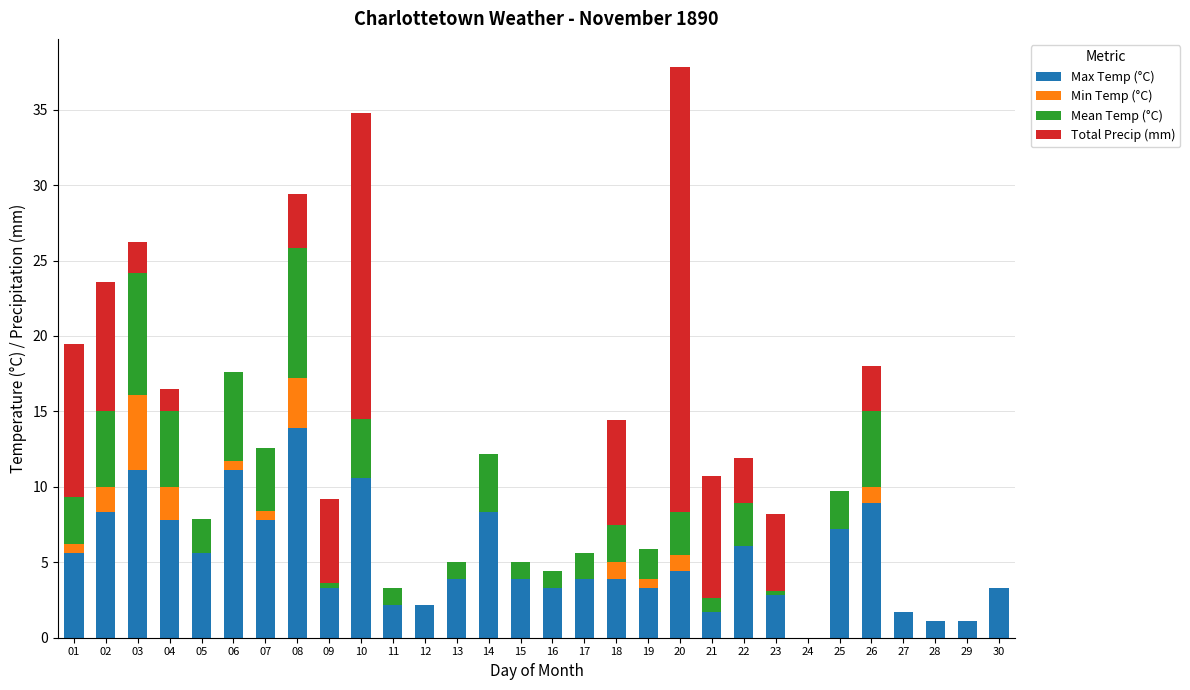

What is the sum of all Max Temp (°C) values?

158.3